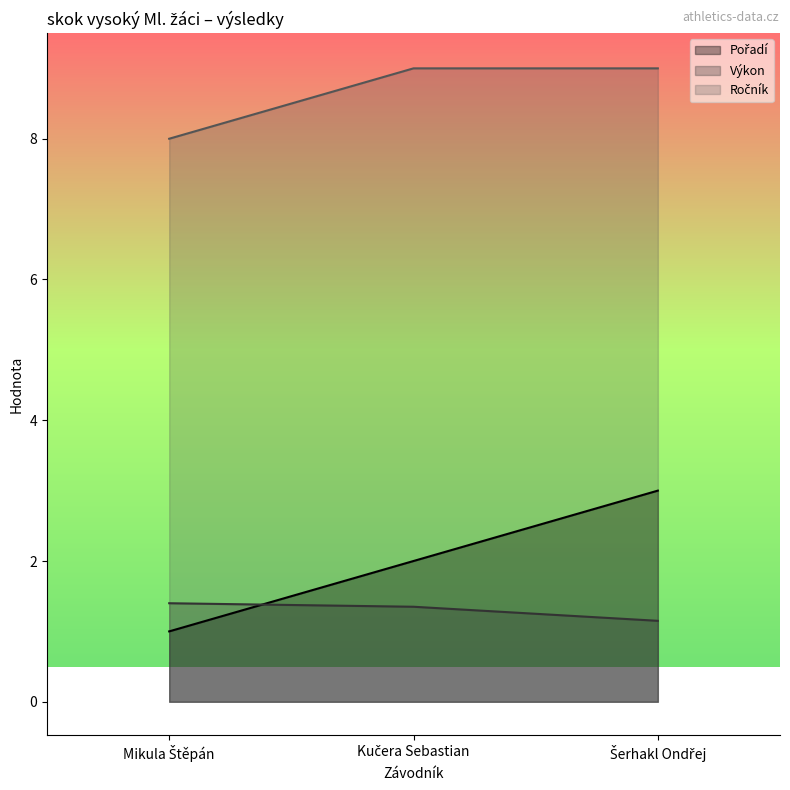

At which label is Výkon closest to 1?

Šerhakl Ondřej